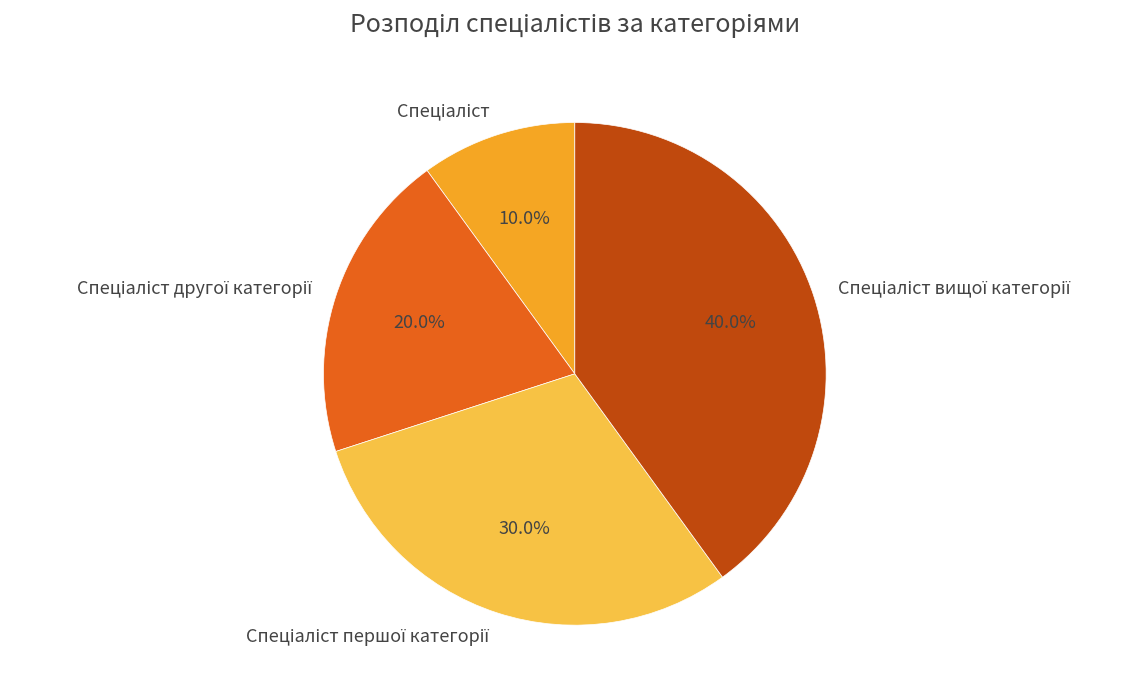

Is there a majority slice in this chart?

No